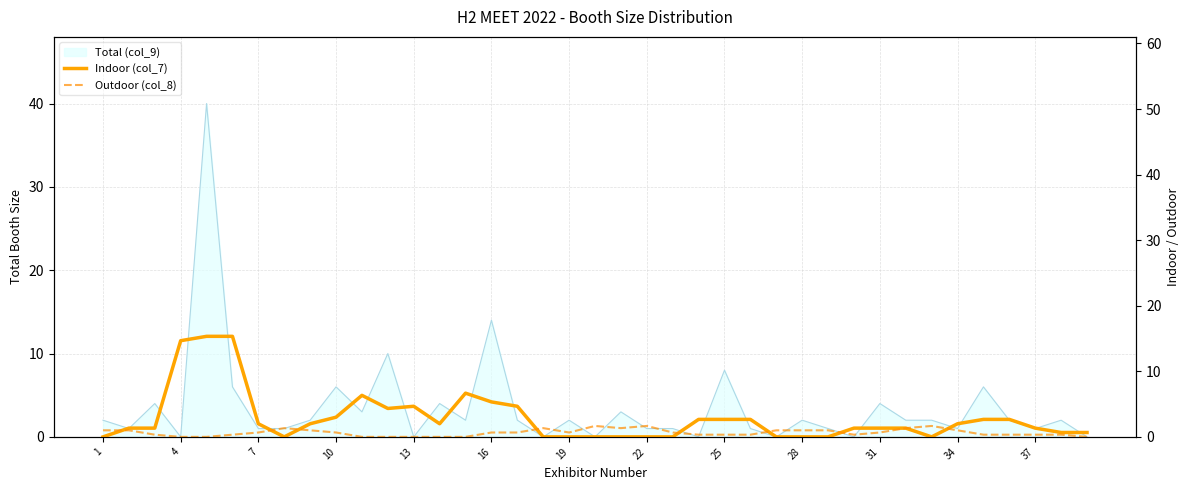

What is the sum of all Outdoor (col_8) values?

25.3